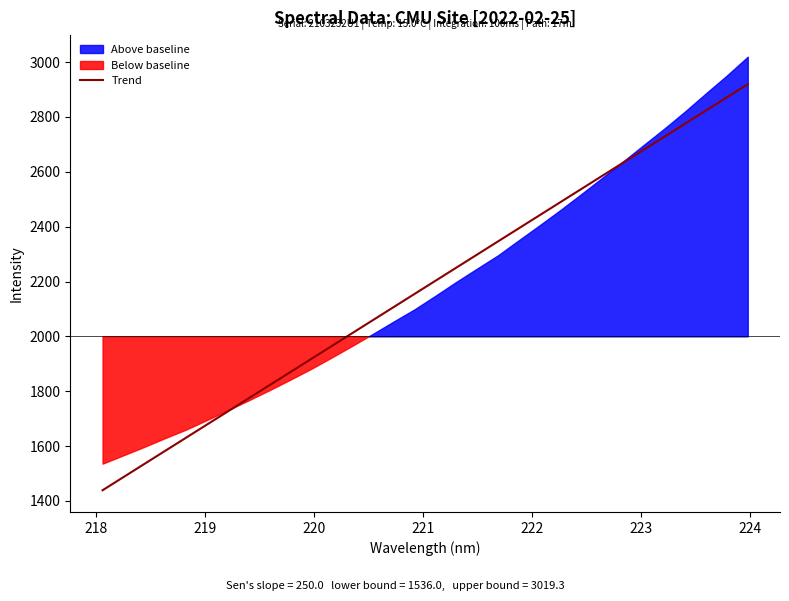

What is the maximum value for Trend?

2919.0